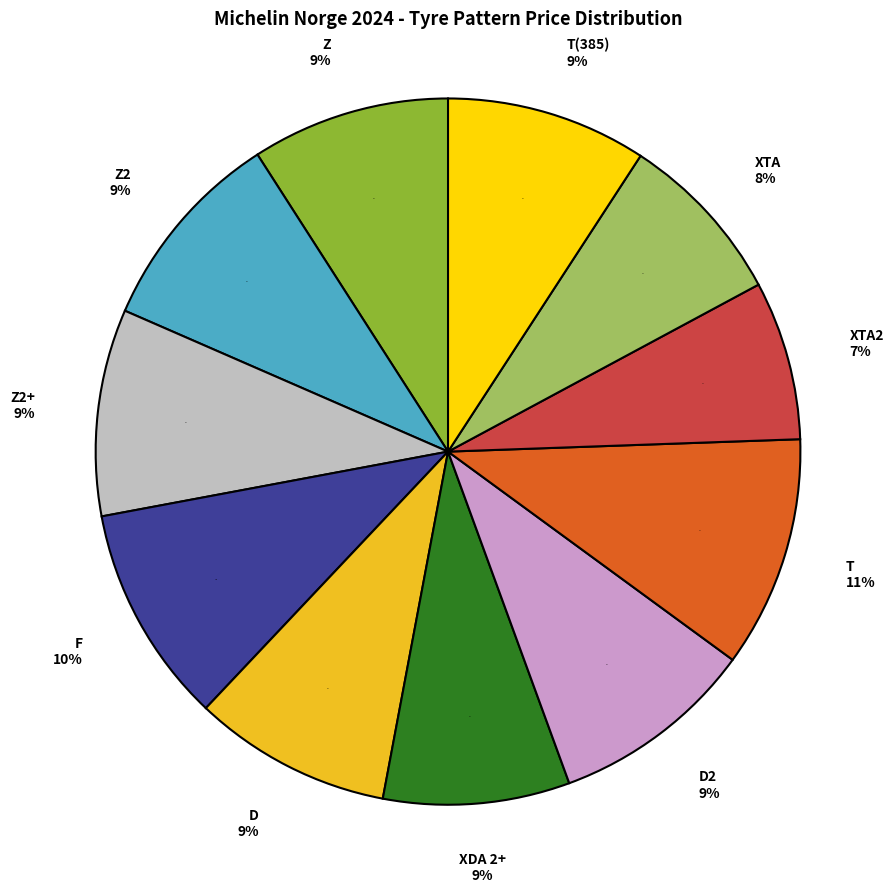

To the nearest percent, what is the combined percentage of X LINE ENERGY T and X LINE ENERGY Z?

20%